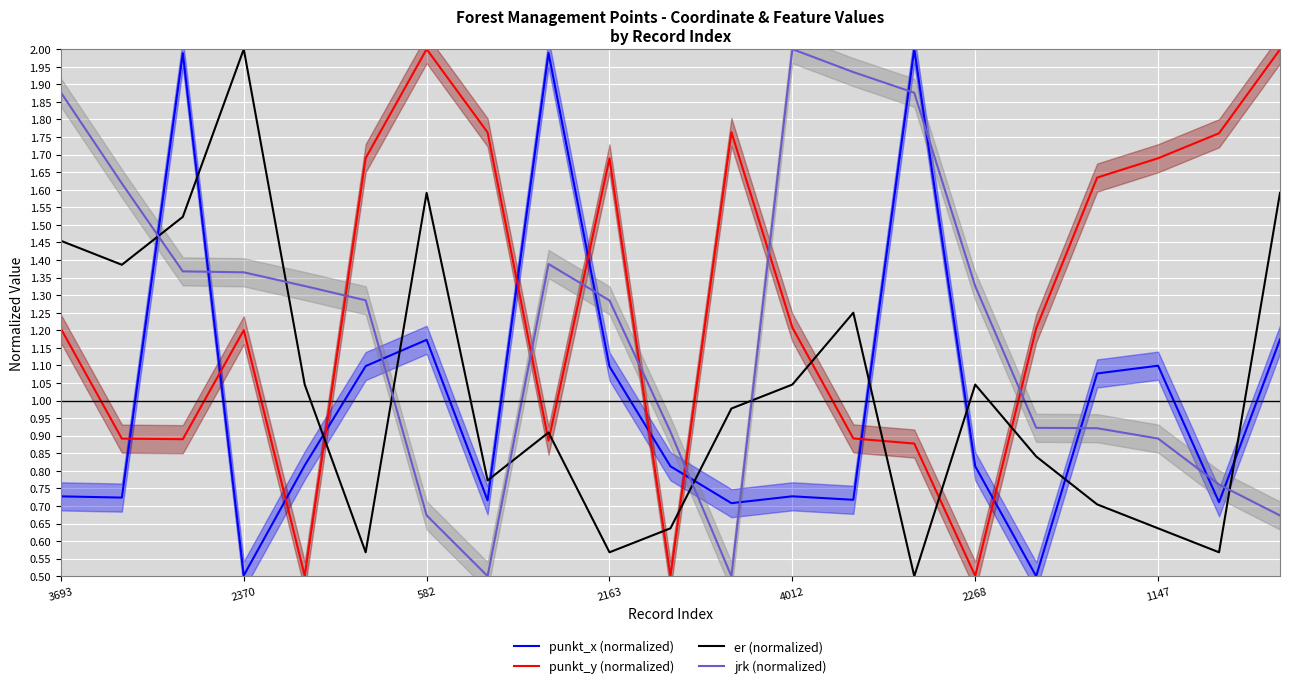

At which category does the chart reach its minimum across all series?

16